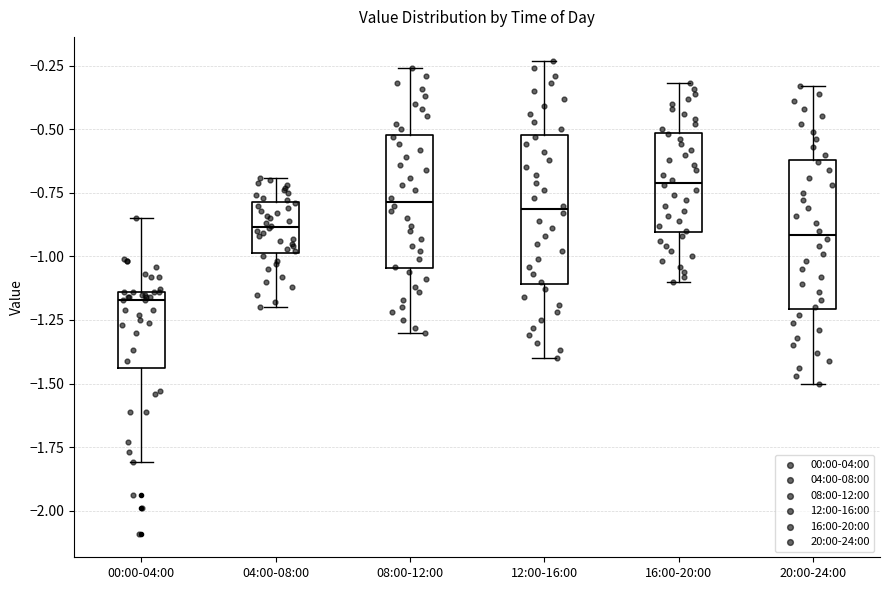

Reading left to right, transcribe this box plot: for each box, give where its median line is, the range the box spans, and where its two whiskers end, as read against the y-axis. The values are not printed on the chart, so give them approximately, as read against the axis.

00:00-04:00: median -1.15 (just below the box's upper edge), box -1.45 to -1.15, whiskers -1.80 to -0.85
04:00-08:00: median -0.90, box -1.00 to -0.80, whiskers -1.20 to -0.70
08:00-12:00: median -0.80, box -1.05 to -0.50, whiskers -1.30 to -0.25
12:00-16:00: median -0.80, box -1.10 to -0.50, whiskers -1.40 to -0.25
16:00-20:00: median -0.70, box -0.90 to -0.50, whiskers -1.10 to -0.30
20:00-24:00: median -0.90, box -1.20 to -0.60, whiskers -1.50 to -0.35